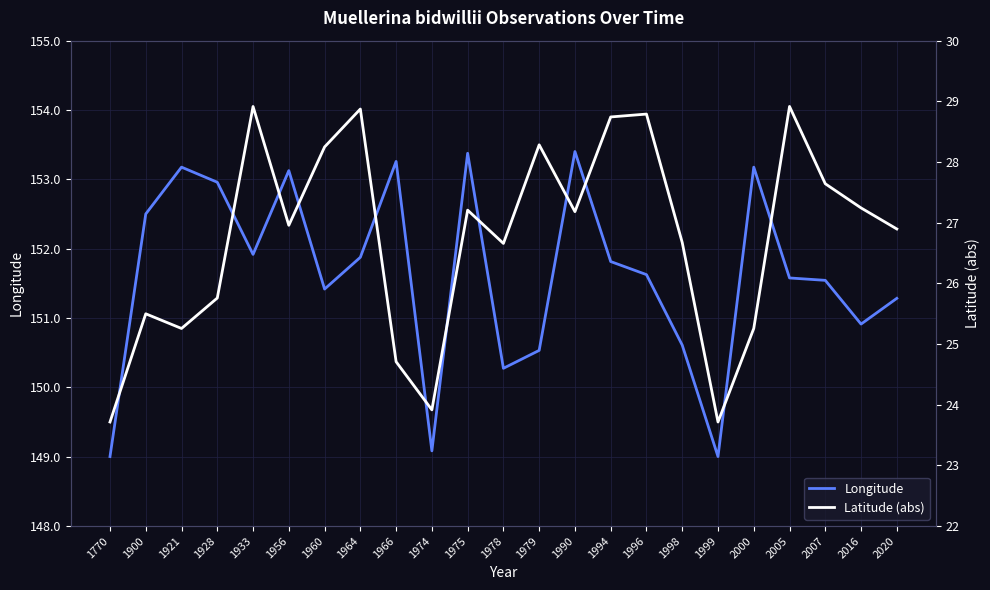

Where does the Longitude series first go above 151?

1900